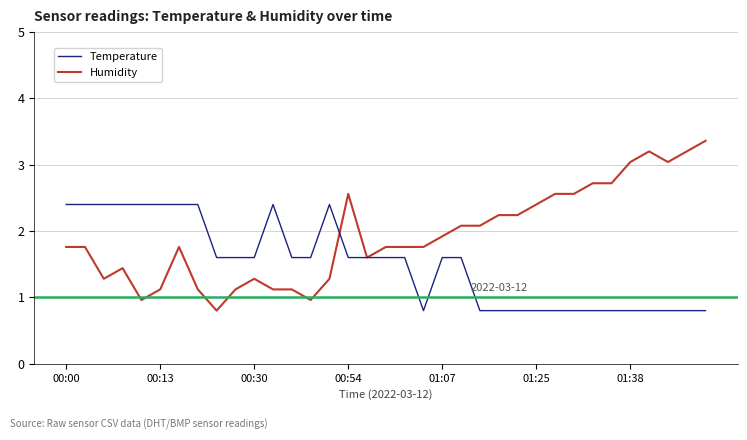

What is the maximum value shown in the chart?

3.4